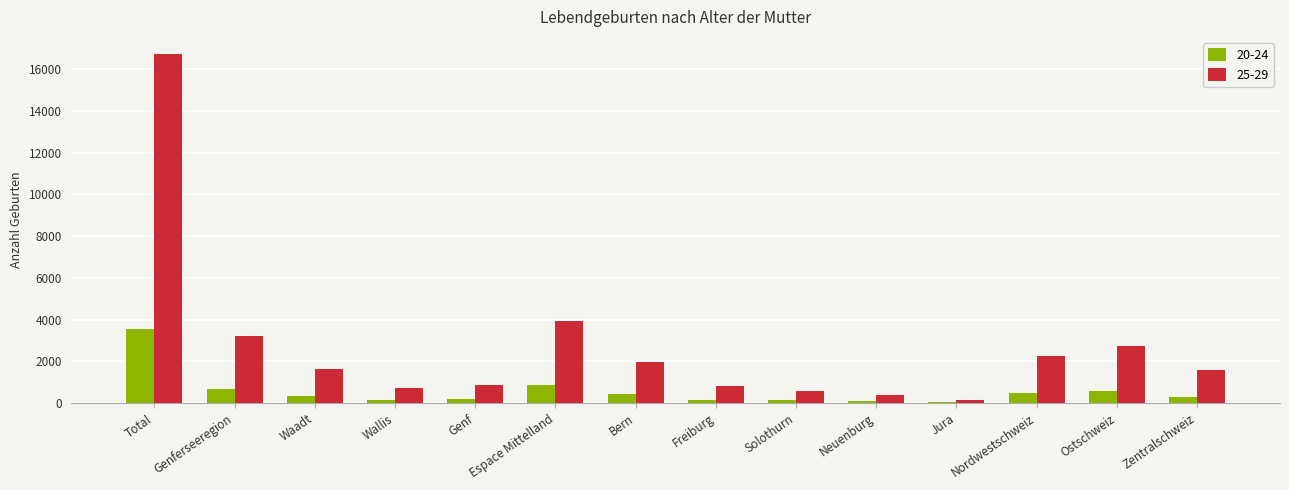

What is the maximum value shown in the chart?

16704